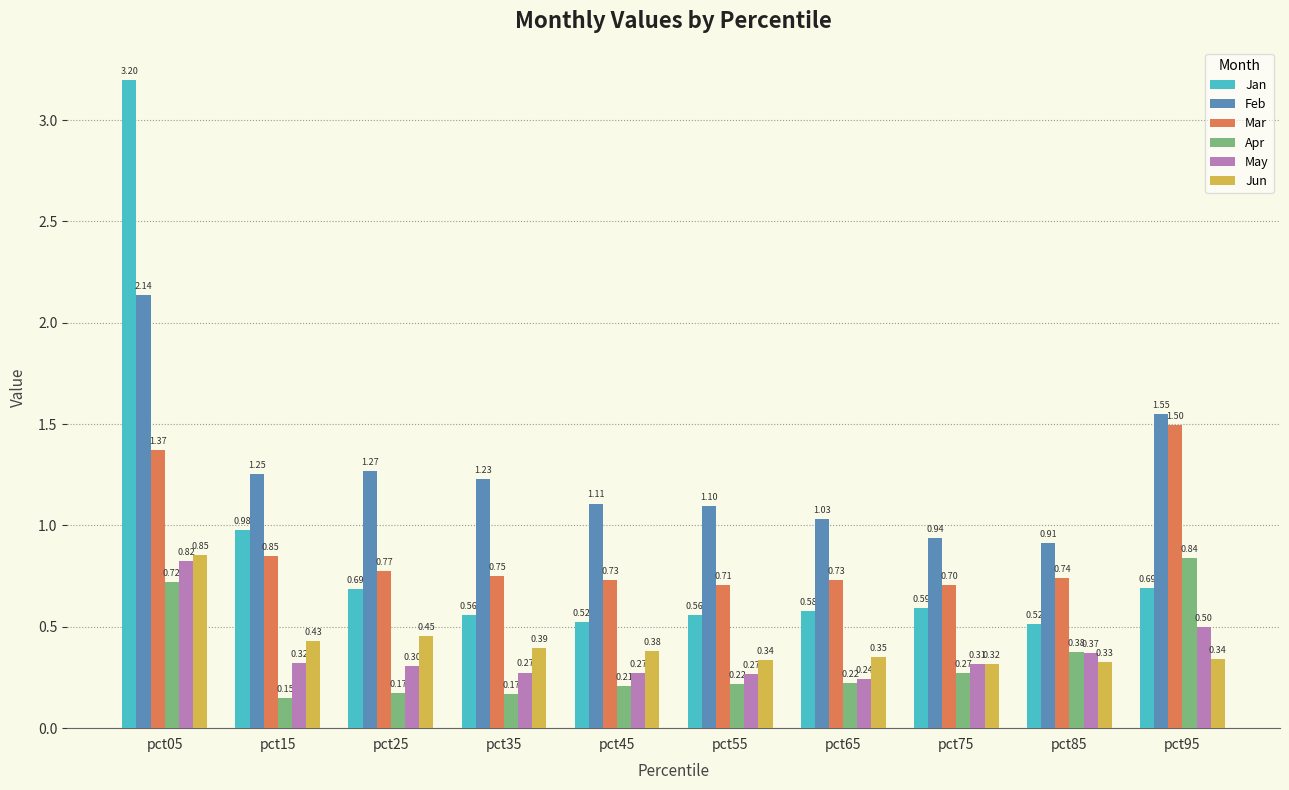

Which series has the largest range (max minus min)?

Jan